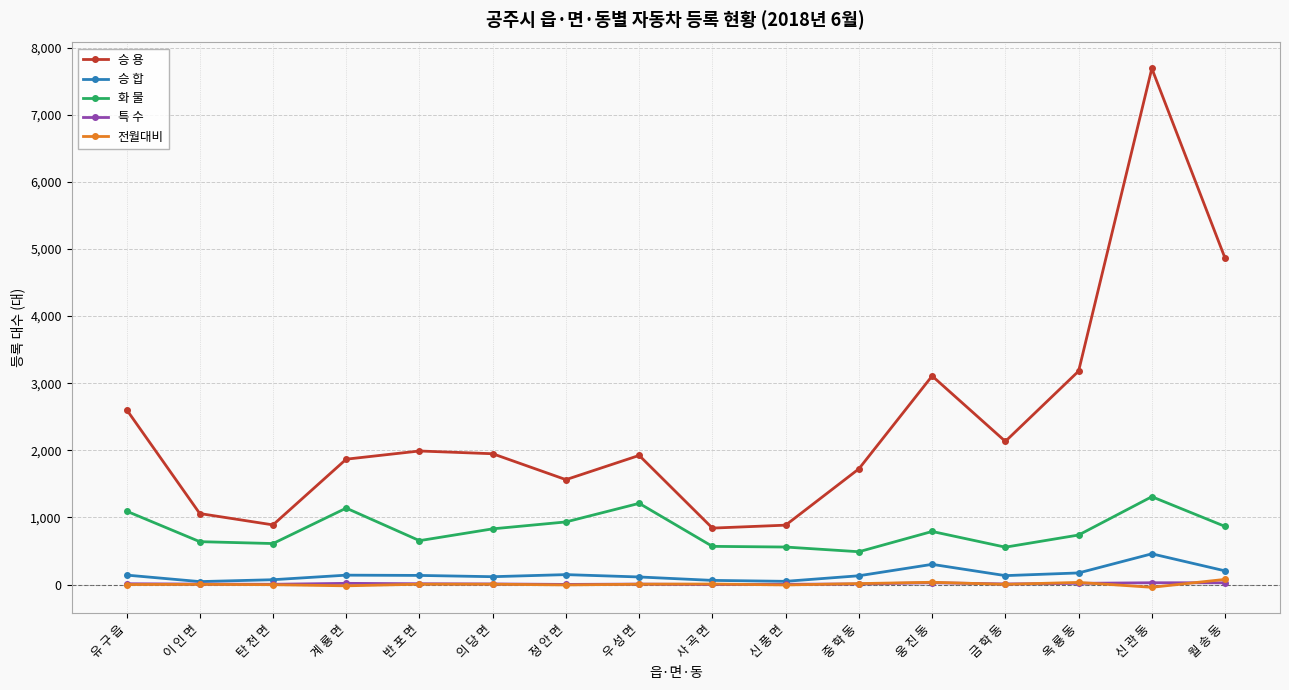

True or false: 승 용 has more than 1 points higher than both neighbors.

True